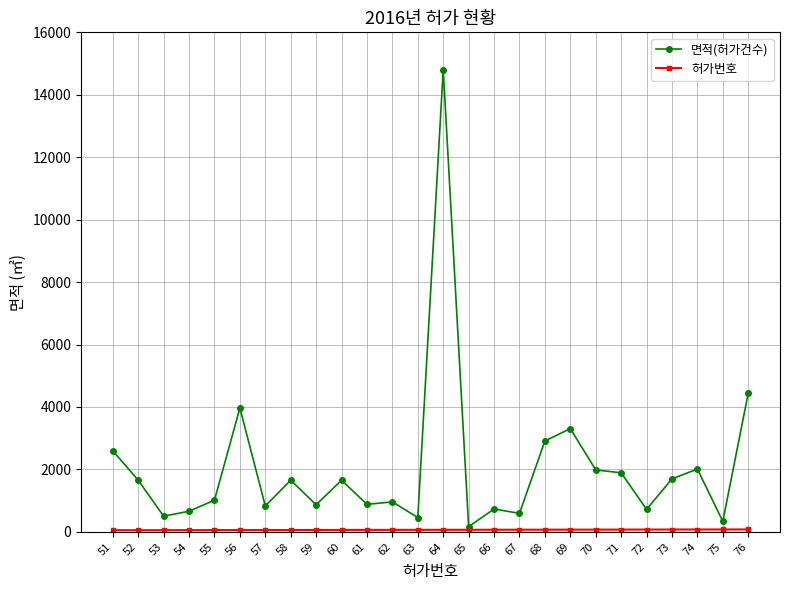

Which series has the widest spread of values?

면적(허가건수)